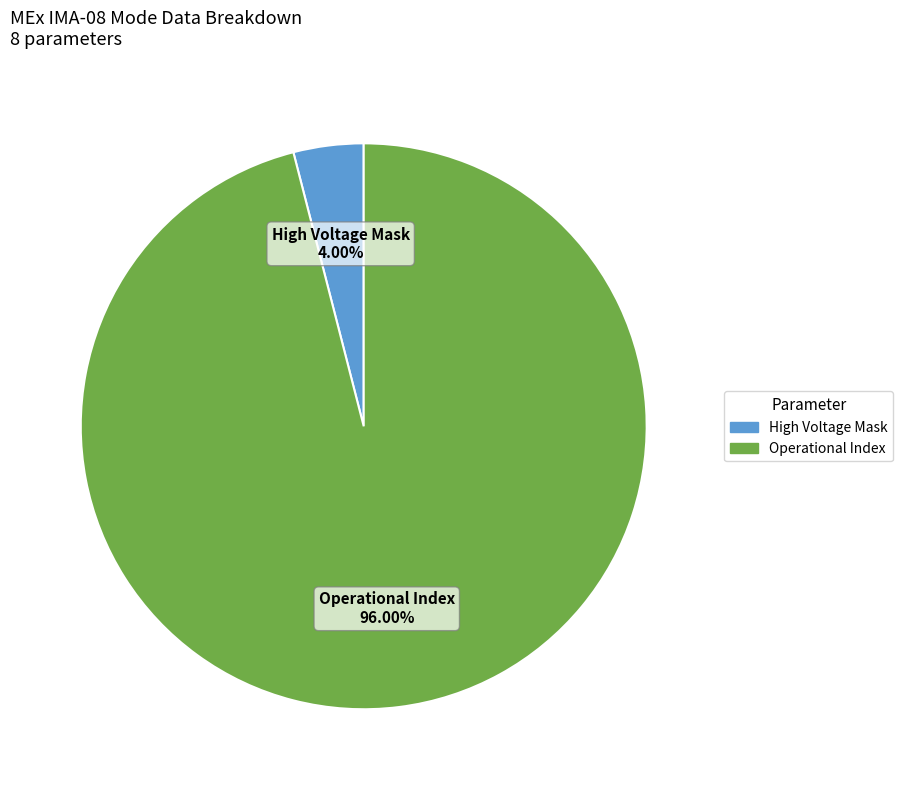

Does any single category account for the majority?

Yes